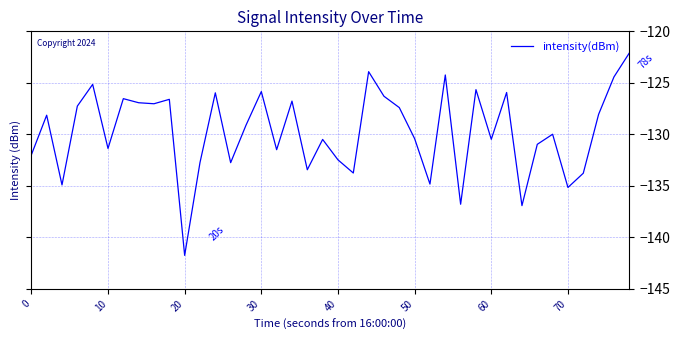

True or false: there are more than 2 points higher than both neighbors.

True